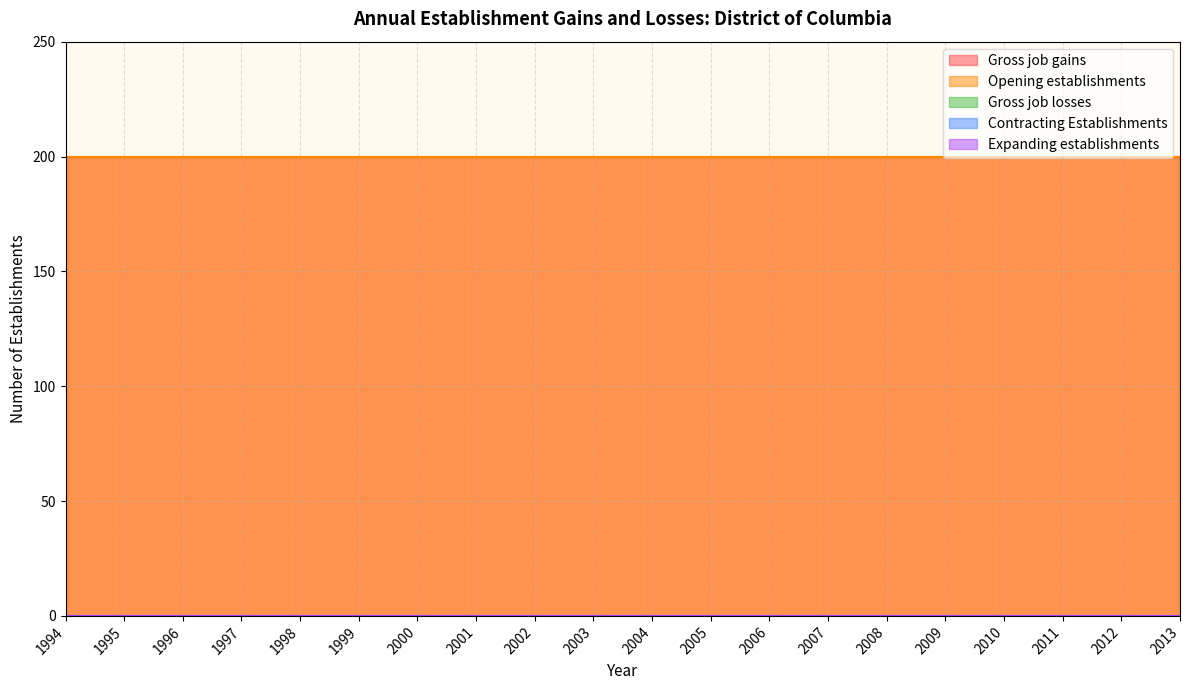

Reading left to right, list all the values displayed in this chart.

Gross job gains: 1994=200	1995=200	1996=200	1997=200	1998=200	1999=200	2000=200	2001=200	2002=200	2003=200	2004=200	2005=200	2006=200	2007=200	2008=200	2009=200	2010=200	2011=200	2012=200	2013=200
Opening establishments: 1994=200	1995=200	1996=200	1997=200	1998=200	1999=200	2000=200	2001=200	2002=200	2003=200	2004=200	2005=200	2006=200	2007=200	2008=200	2009=200	2010=200	2011=200	2012=200	2013=200
Gross job losses: 1994=0	1995=0	1996=0	1997=0	1998=0	1999=0	2000=0	2001=0	2002=0	2003=0	2004=0	2005=0	2006=0	2007=0	2008=0	2009=0	2010=0	2011=0	2012=0	2013=0
Contracting Establishments: 1994=0	1995=0	1996=0	1997=0	1998=0	1999=0	2000=0	2001=0	2002=0	2003=0	2004=0	2005=0	2006=0	2007=0	2008=0	2009=0	2010=0	2011=0	2012=0	2013=0
Expanding establishments: 1994=0	1995=0	1996=0	1997=0	1998=0	1999=0	2000=0	2001=0	2002=0	2003=0	2004=0	2005=0	2006=0	2007=0	2008=0	2009=0	2010=0	2011=0	2012=0	2013=0